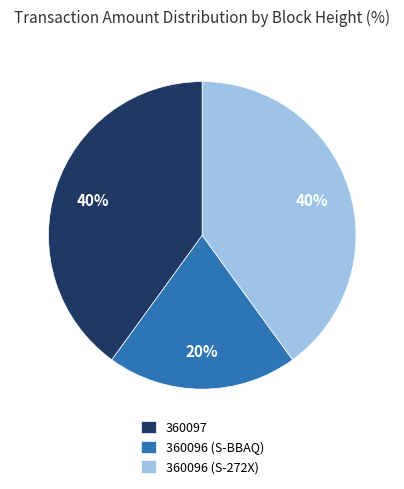

What is the ratio of the value at 360097 to the value at 360096 (S-BBAQ)?

2.0